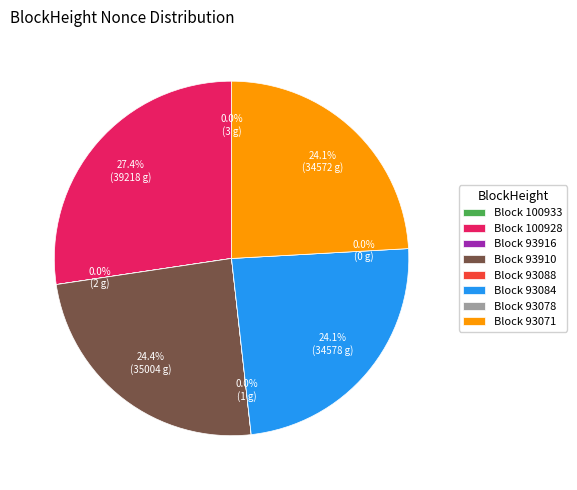

Is there a majority slice in this chart?

No